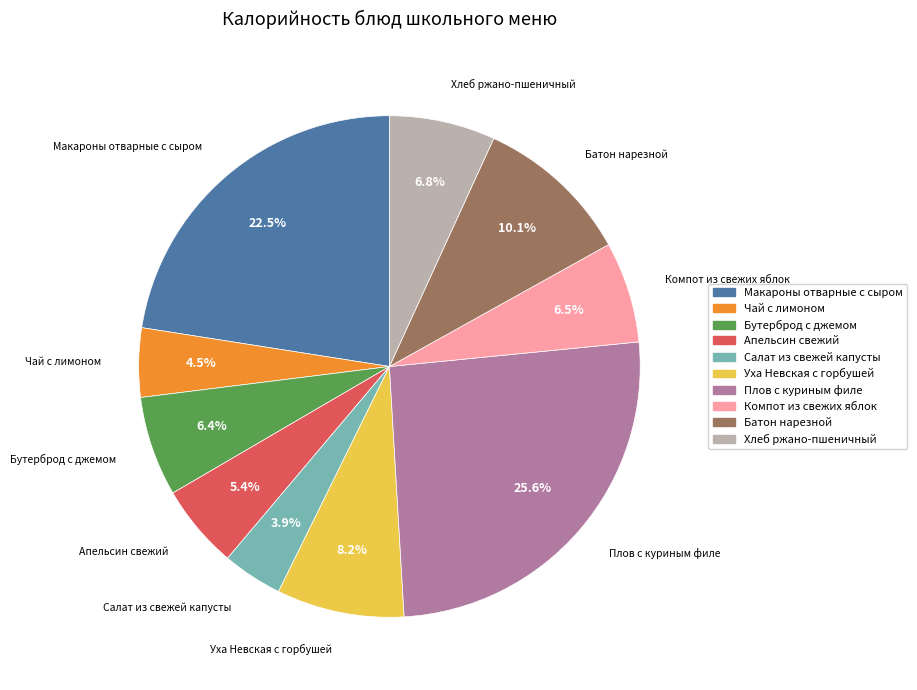

Does any single category account for the majority?

No